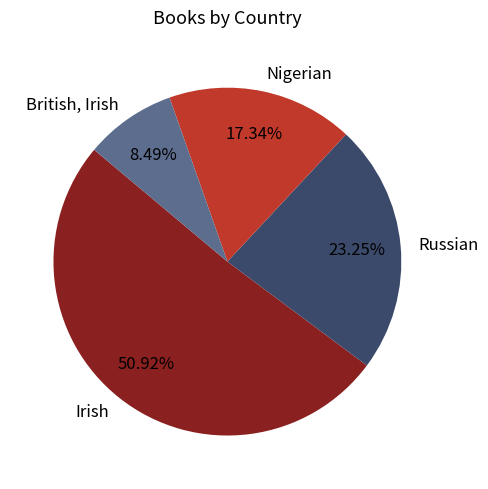

To the nearest percent, what portion does Russian represent?

23%